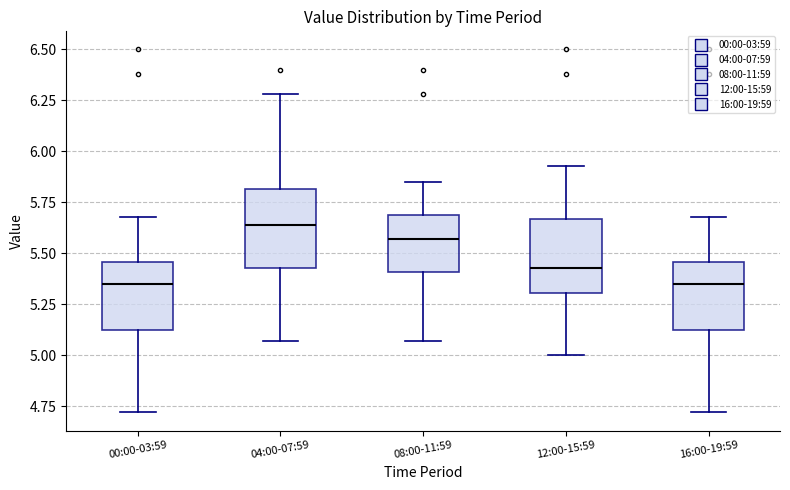

Reading left to right, read every box against the y-axis: the position of its median line, the range the box covers, and the ends of its whiskers. The values are not printed on the chart, so give them approximately, as read against the axis.

00:00-03:59: median 5.35, box 5.15 to 5.45, whiskers 4.70 to 5.70
04:00-07:59: median 5.65, box 5.45 to 5.80, whiskers 5.05 to 6.30
08:00-11:59: median 5.55, box 5.40 to 5.70, whiskers 5.05 to 5.85
12:00-15:59: median 5.45, box 5.30 to 5.65, whiskers 5.00 to 5.95
16:00-19:59: median 5.35, box 5.15 to 5.45, whiskers 4.70 to 5.70